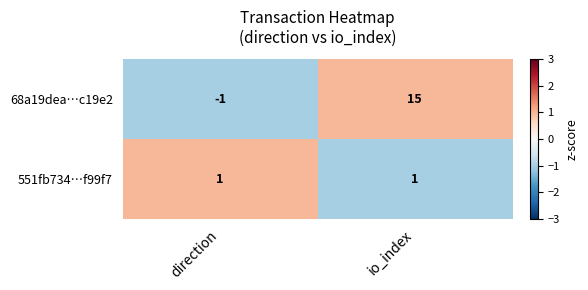

The 68a19dea…c19e2 series shows 0 at direction. True or false?

False